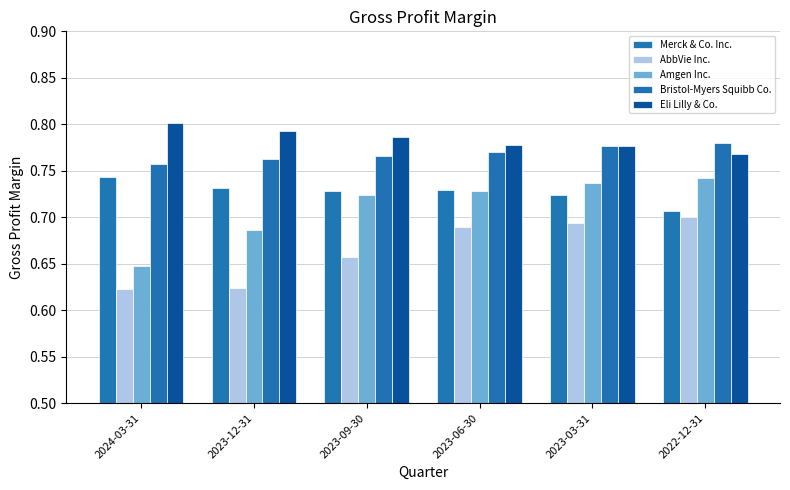

Reading left to right, transcribe all the data shown in this chart.

Merck & Co. Inc.: 0.7	0.7	0.7	0.7	0.7	0.7
AbbVie Inc.: 0.6	0.6	0.7	0.7	0.7	0.7
Amgen Inc.: 0.6	0.7	0.7	0.7	0.7	0.7
Bristol-Myers Squibb Co.: 0.8	0.8	0.8	0.8	0.8	0.8
Eli Lilly & Co.: 0.8	0.8	0.8	0.8	0.8	0.8